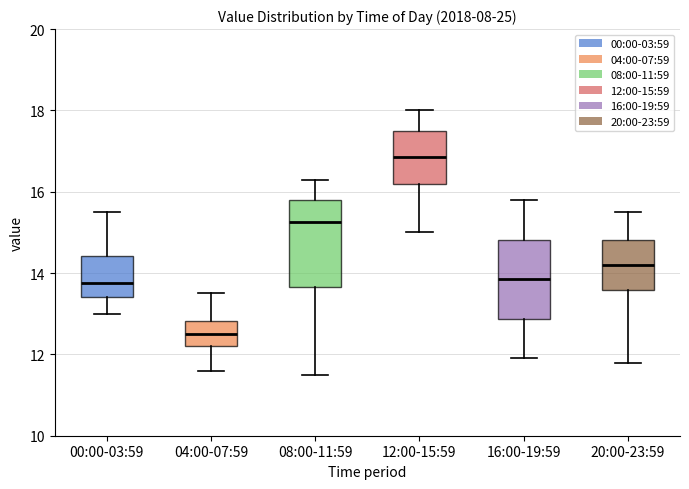

Reading left to right, read every box against the y-axis: the position of its median line, the range the box covers, and the ends of its whiskers. The values are not printed on the chart, so give them approximately, as read against the axis.

00:00-03:59: median 13.8, box 13.4 to 14.4, whiskers 13.0 to 15.6
04:00-07:59: median 12.6, box 12.2 to 12.8, whiskers 11.6 to 13.6
08:00-11:59: median 15.2, box 13.6 to 15.8, whiskers 11.6 to 16.4
12:00-15:59: median 16.8, box 16.2 to 17.6, whiskers 15.0 to 18.0
16:00-19:59: median 13.8, box 12.8 to 14.8, whiskers 12.0 to 15.8
20:00-23:59: median 14.2, box 13.6 to 14.8, whiskers 11.8 to 15.6